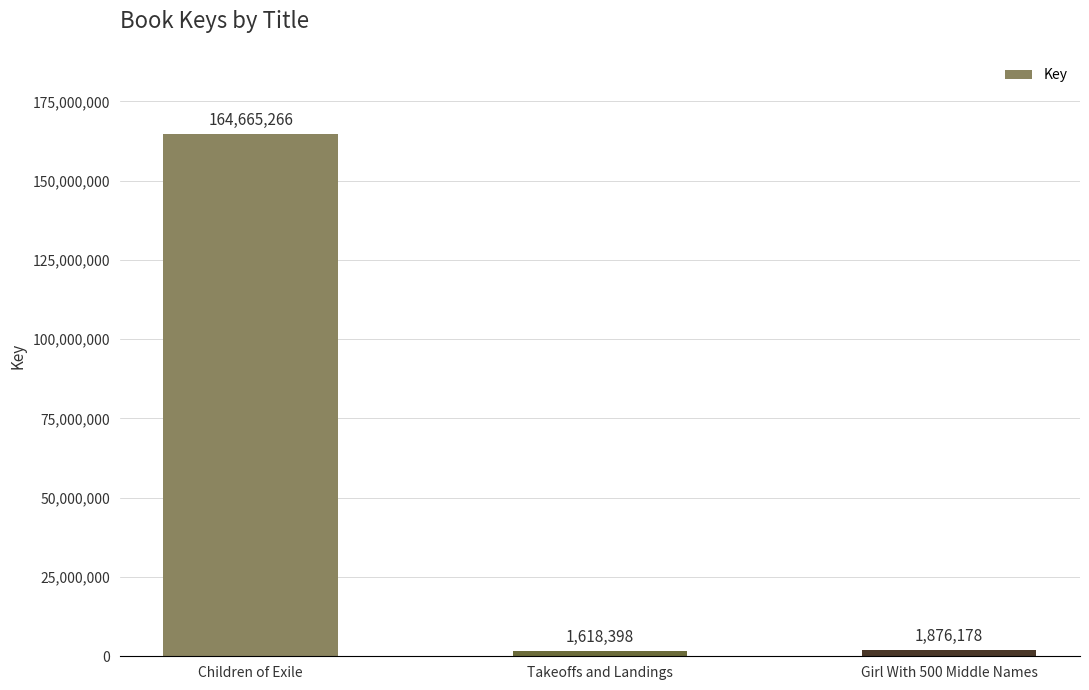

Rank the categories by value from lowest to highest.

Takeoffs and Landings, Girl With 500 Middle Names, Children of Exile